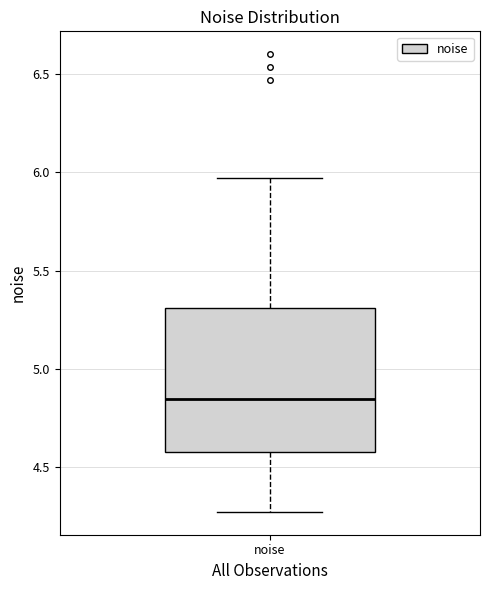

Where is the upper edge of the box for noise on the y-axis? The values are not printed on the chart, so give them approximately, as read against the axis.

5.30